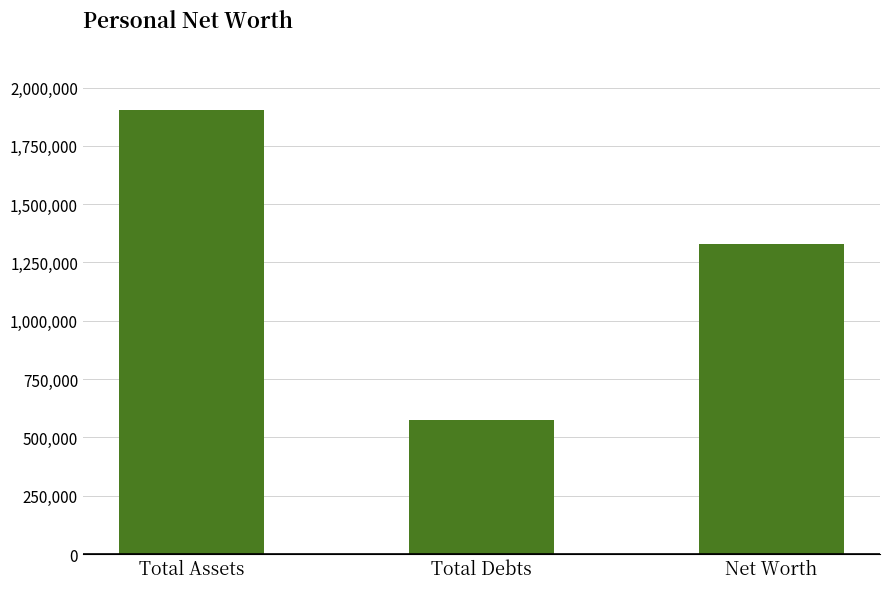

Which label corresponds to the largest value in the chart?

Total Assets